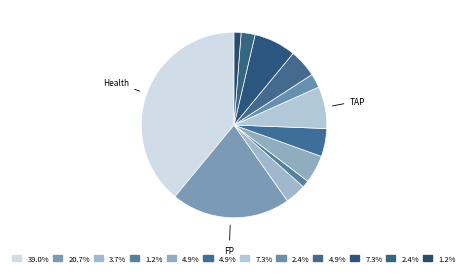

How many segments does this pie chart have?

12